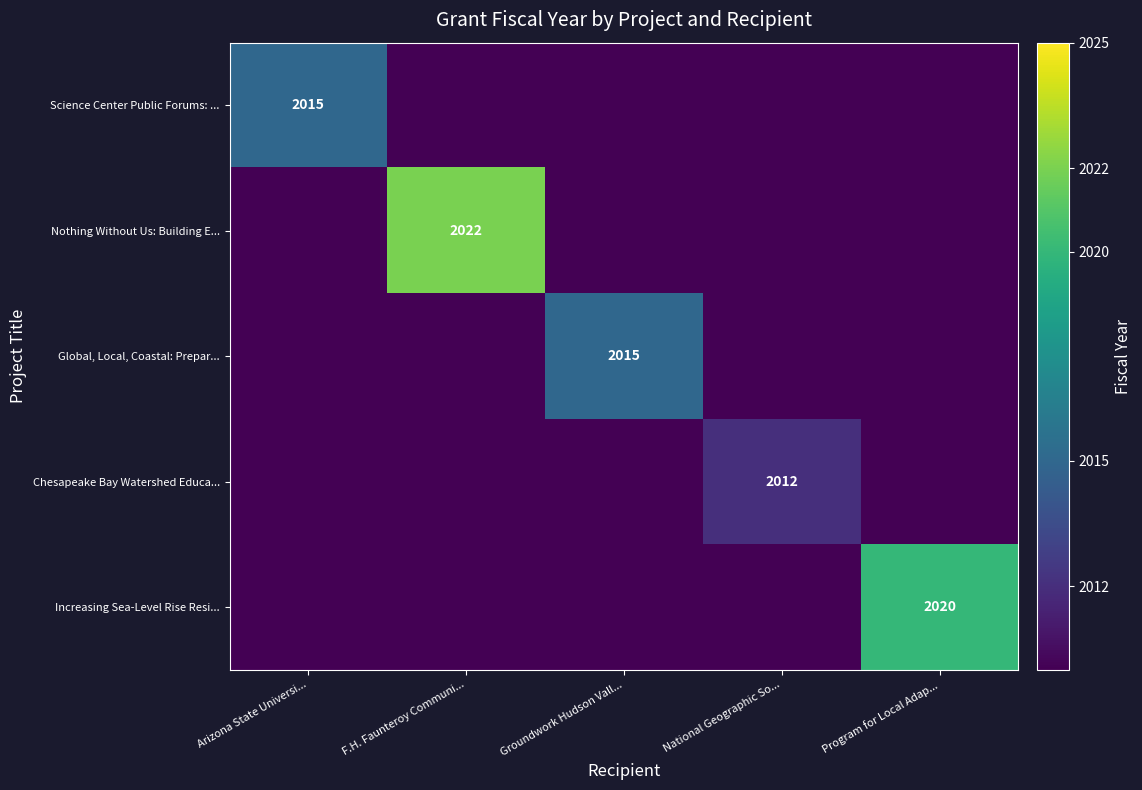

Is it true that Nothing Without Us: Building E... equals 2679 at F.H. Faunteroy Communi...?

False